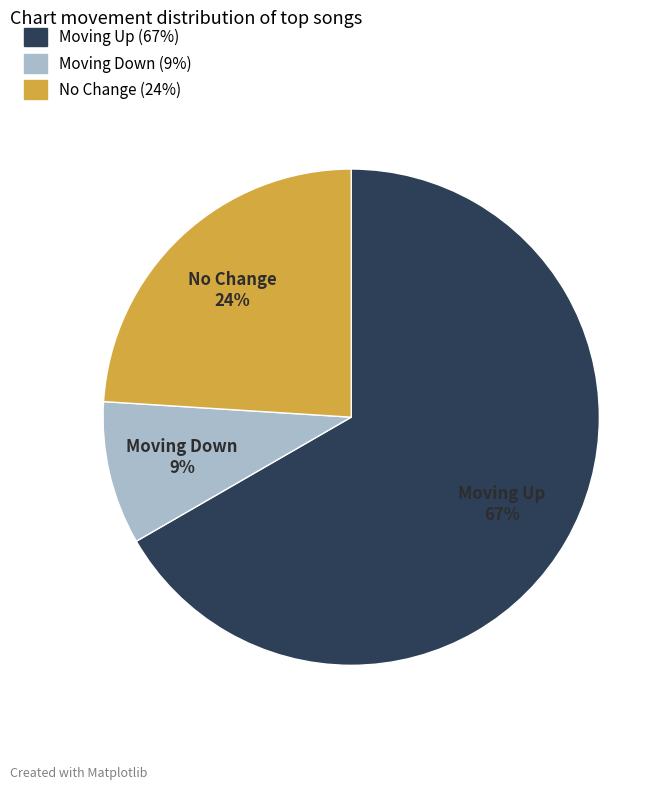

Count the number of slices in the pie.

3